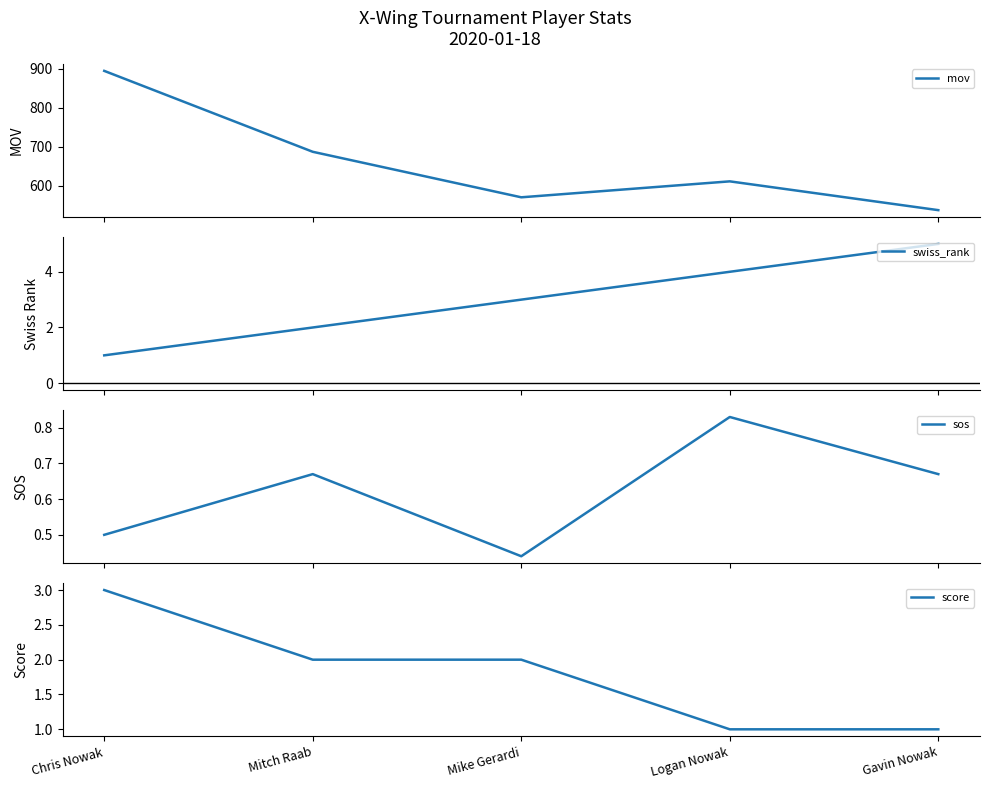

Which series has the largest range (max minus min)?

mov